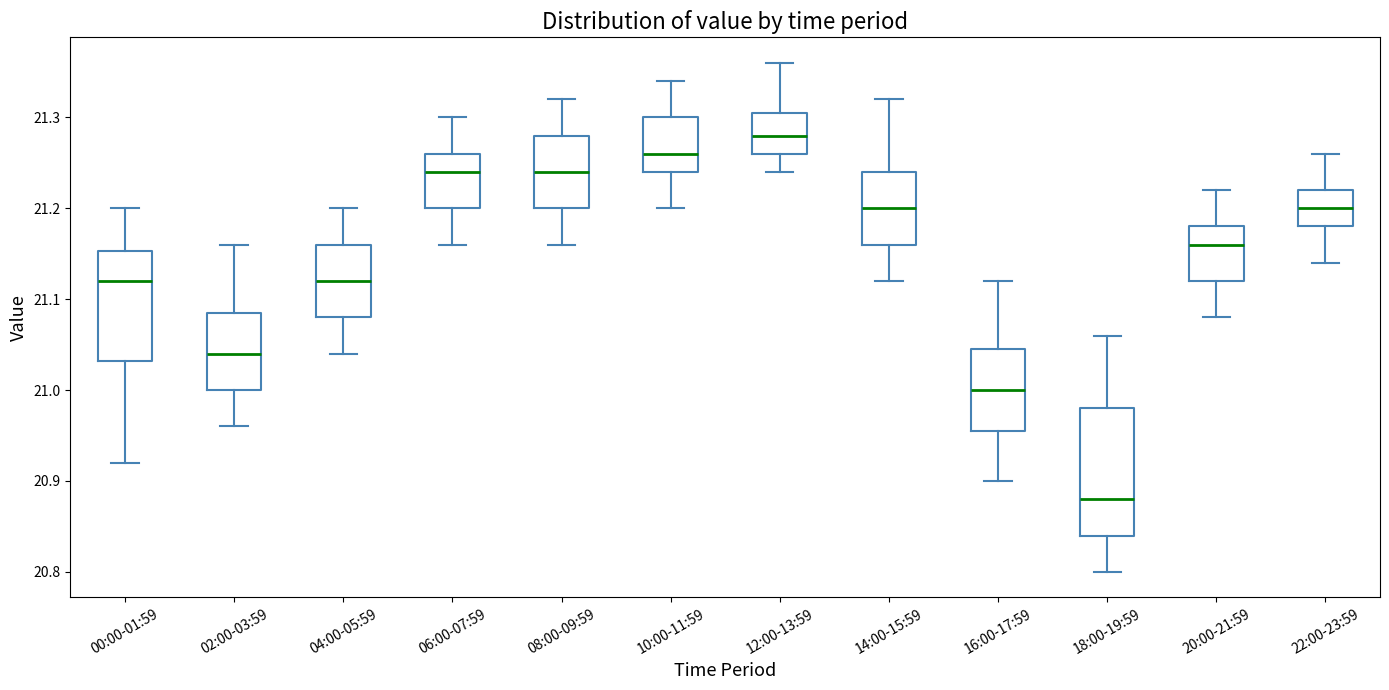

Comparing the boxes themselves (not the whiskers), which one is the tallest?

18:00-19:59